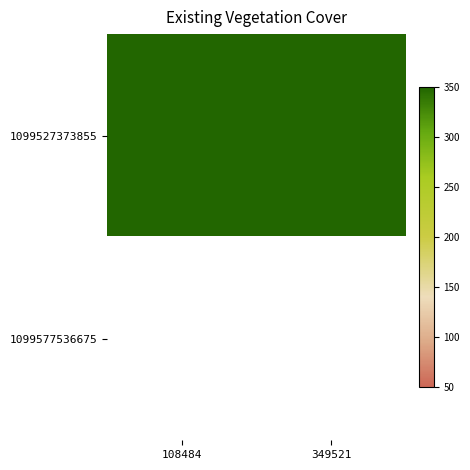

How many categories are shown in the chart?

2